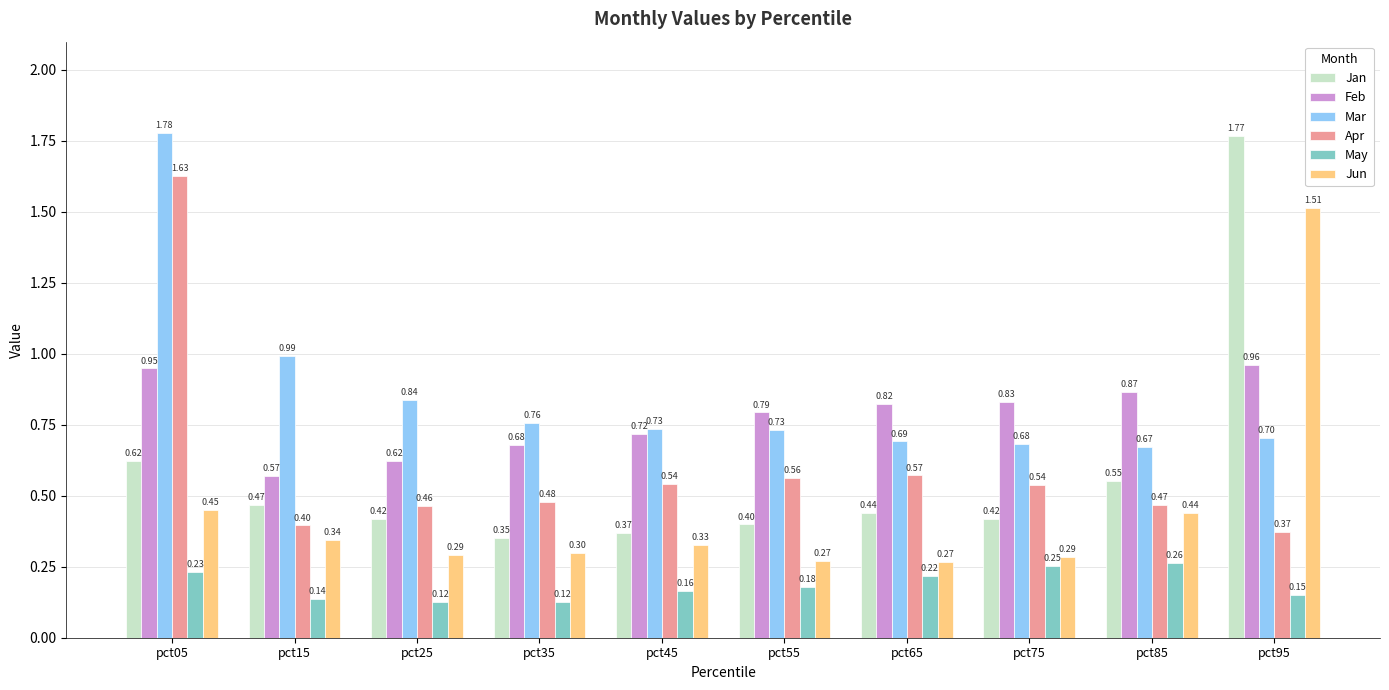

What are all the series names shown in the legend?

Jan, Feb, Mar, Apr, May, Jun